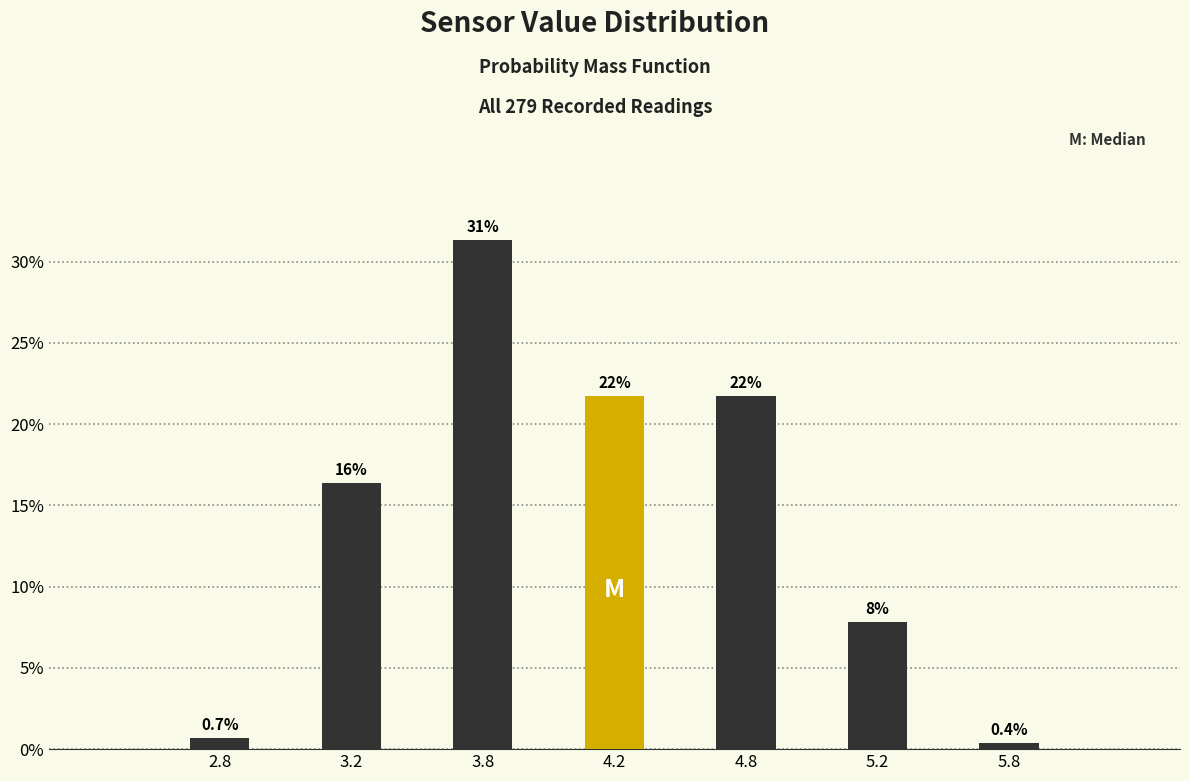

How many bars are there in total?

7